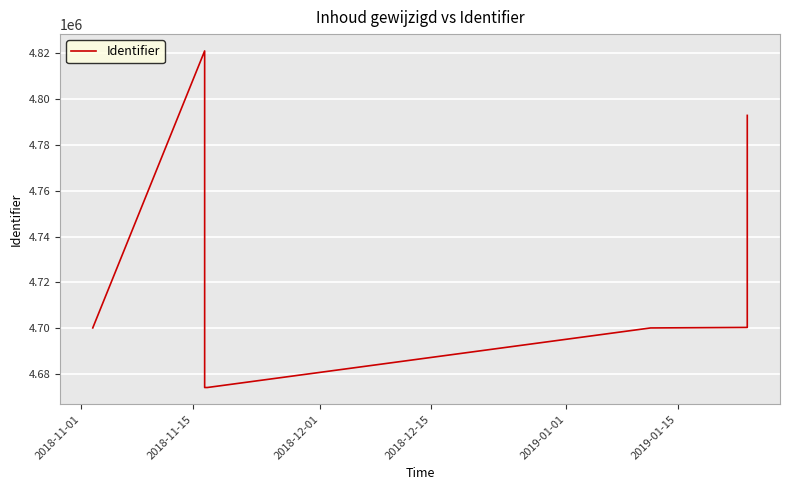

Is it true that the value at 2018-12-01 is 4674142?

True